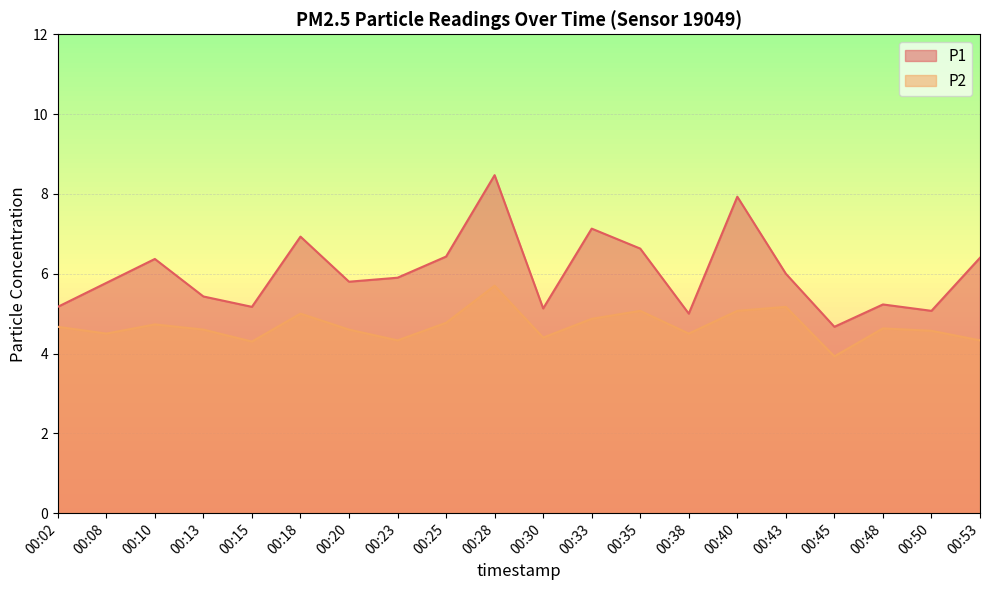

At which label is P1 closest to 6?

00:43